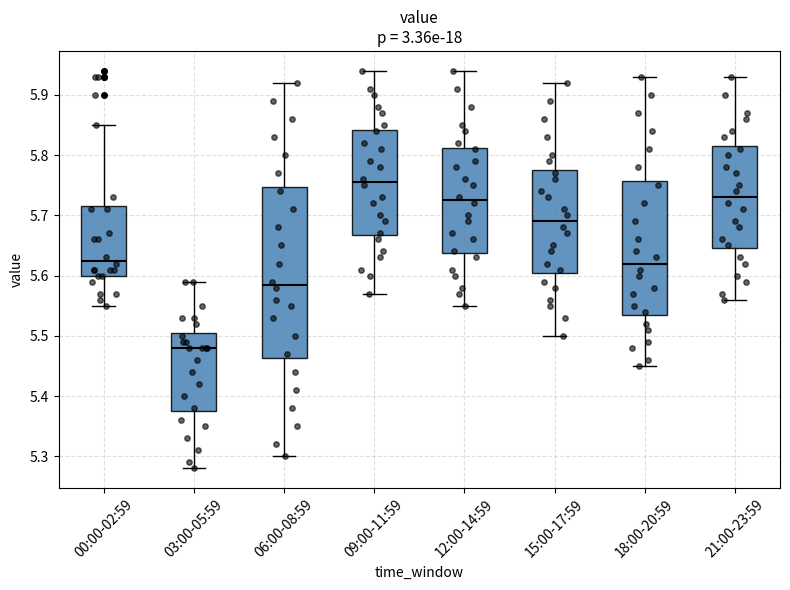

Reading left to right, transcribe this box plot: for each box, give where its median line is, the range the box spans, and where its two whiskers end, as read against the y-axis. The values are not printed on the chart, so give them approximately, as read against the axis.

00:00-02:59: median 5.63, box 5.60 to 5.72, whiskers 5.55 to 5.85
03:00-05:59: median 5.48, box 5.38 to 5.51, whiskers 5.28 to 5.59
06:00-08:59: median 5.59, box 5.46 to 5.75, whiskers 5.30 to 5.92
09:00-11:59: median 5.76, box 5.67 to 5.84, whiskers 5.57 to 5.94
12:00-14:59: median 5.73, box 5.64 to 5.81, whiskers 5.55 to 5.94
15:00-17:59: median 5.69, box 5.61 to 5.78, whiskers 5.50 to 5.92
18:00-20:59: median 5.62, box 5.54 to 5.76, whiskers 5.45 to 5.93
21:00-23:59: median 5.73, box 5.65 to 5.82, whiskers 5.56 to 5.93